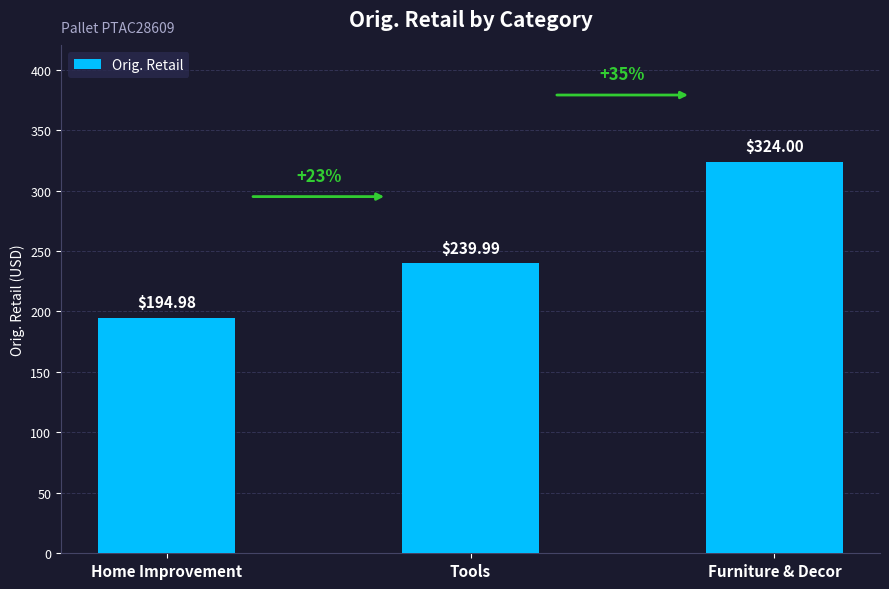

List the labels in order of value, smallest first.

Home Improvement, Tools, Furniture & Decor